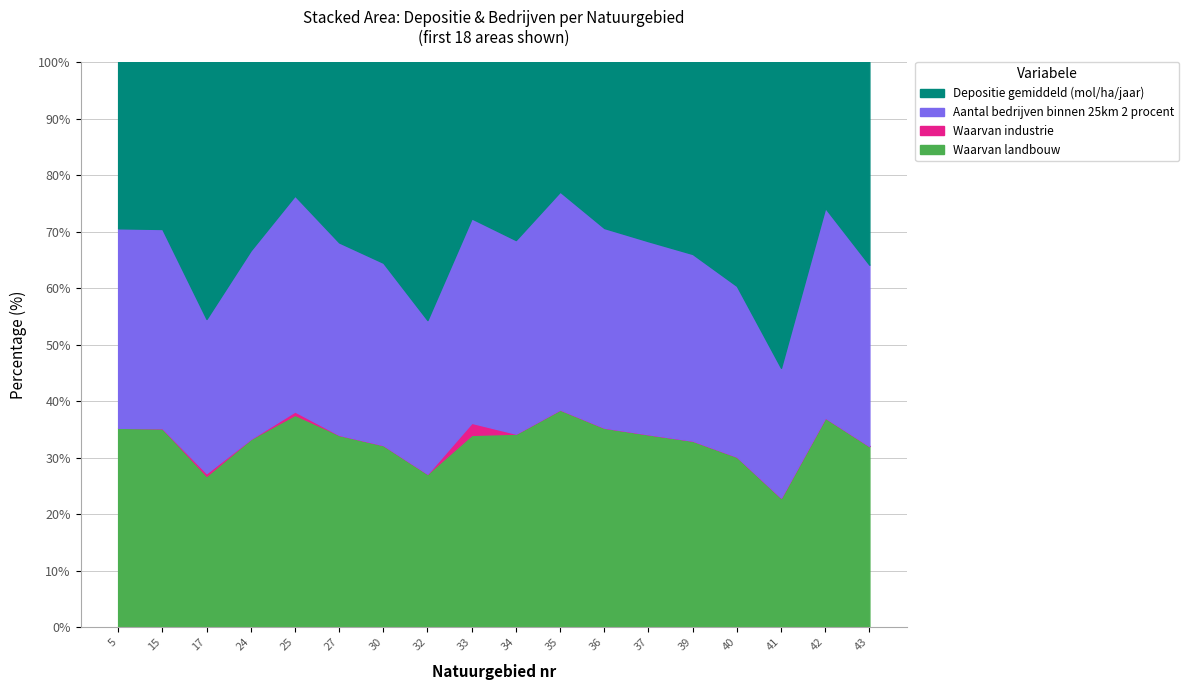

What is the difference between the second highest and second lowest values in the Depositie gemiddeld (mol/ha/jaar) series?

94